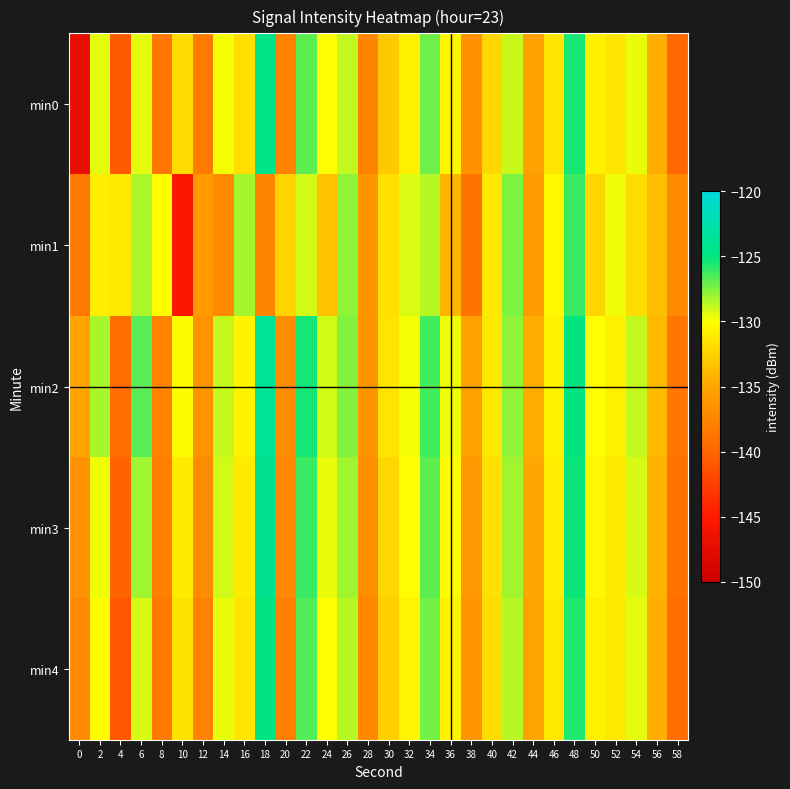

Between 12 and 28, which is larger?

28